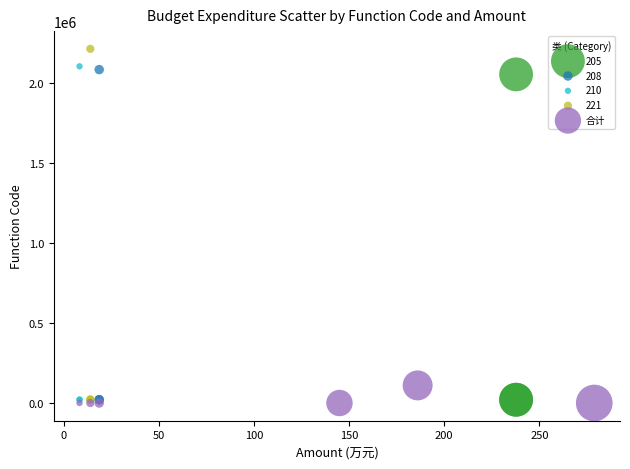

Which series contains the highest Y value?

221